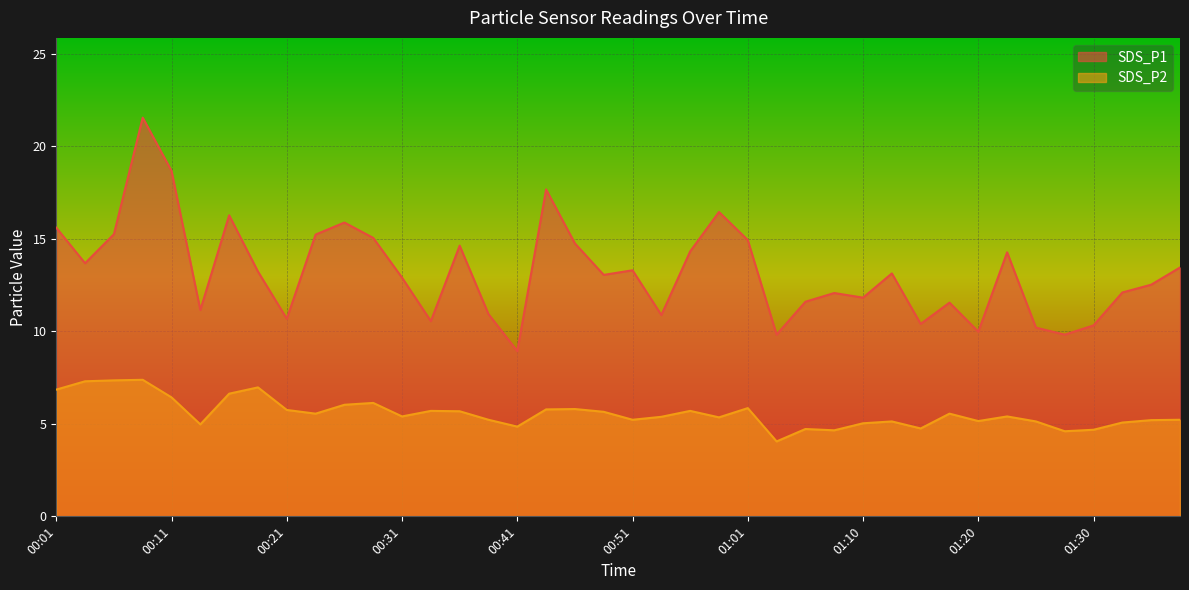

How many values in the SDS_P2 series exceed 5?

32